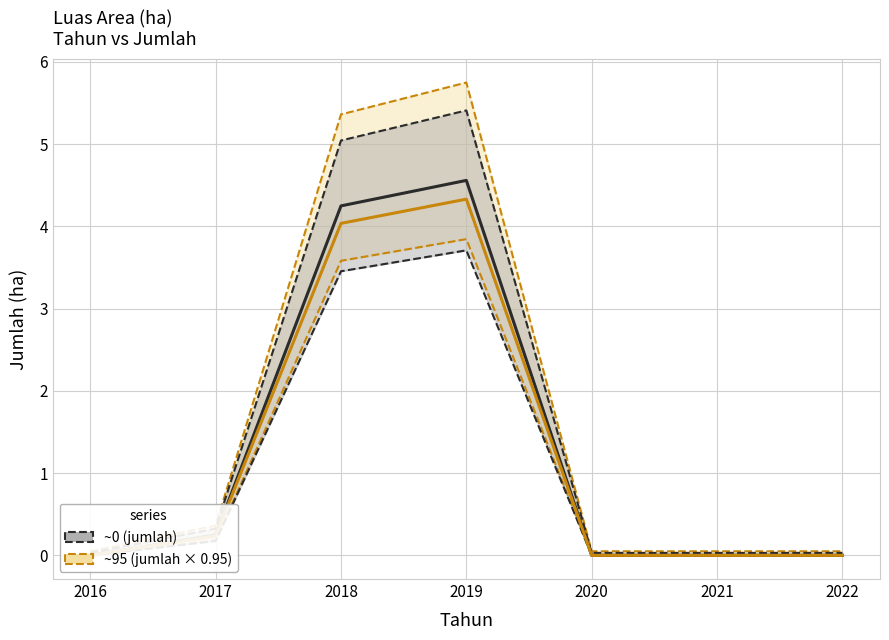

Which series has the largest total across all categories?

jumlah (~0 style)